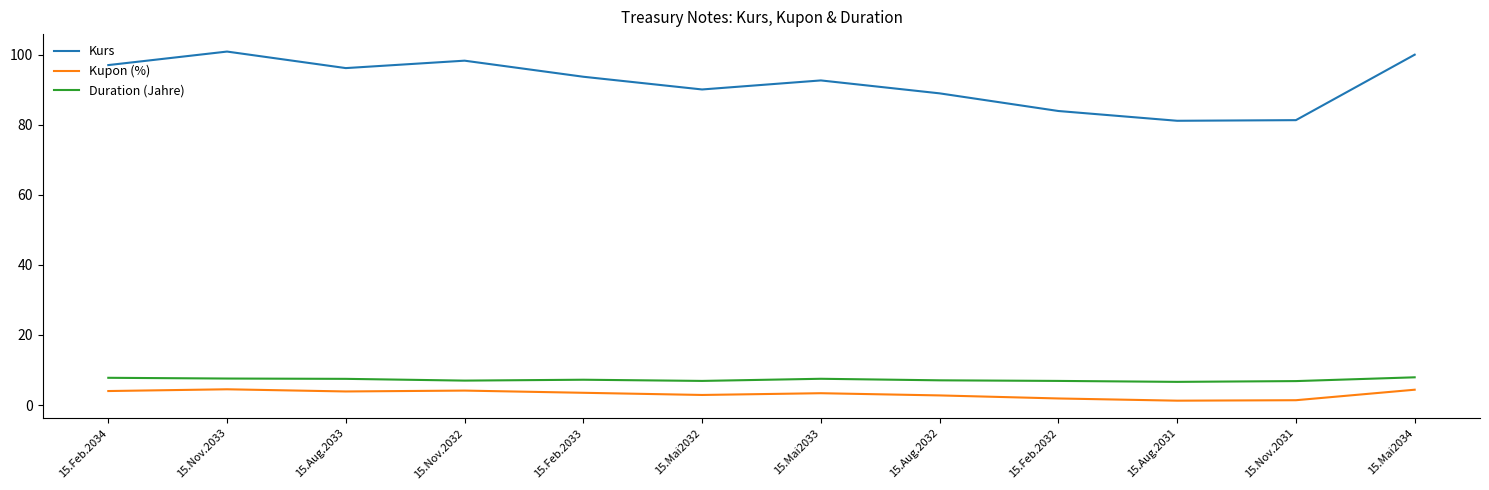

What is the minimum value for Kurs?

81.2